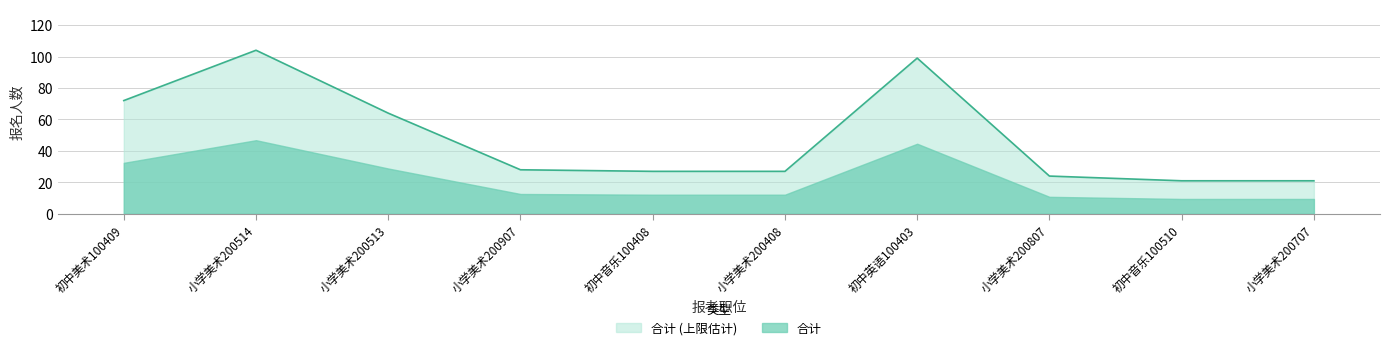

Where does the data first go above 28?

初中美术100409